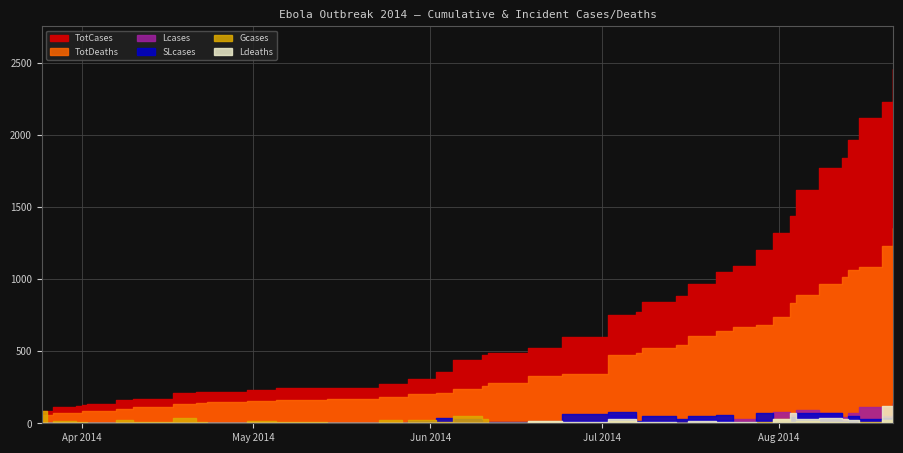

What is the value of the Gcases point at the 17th from the left?

23